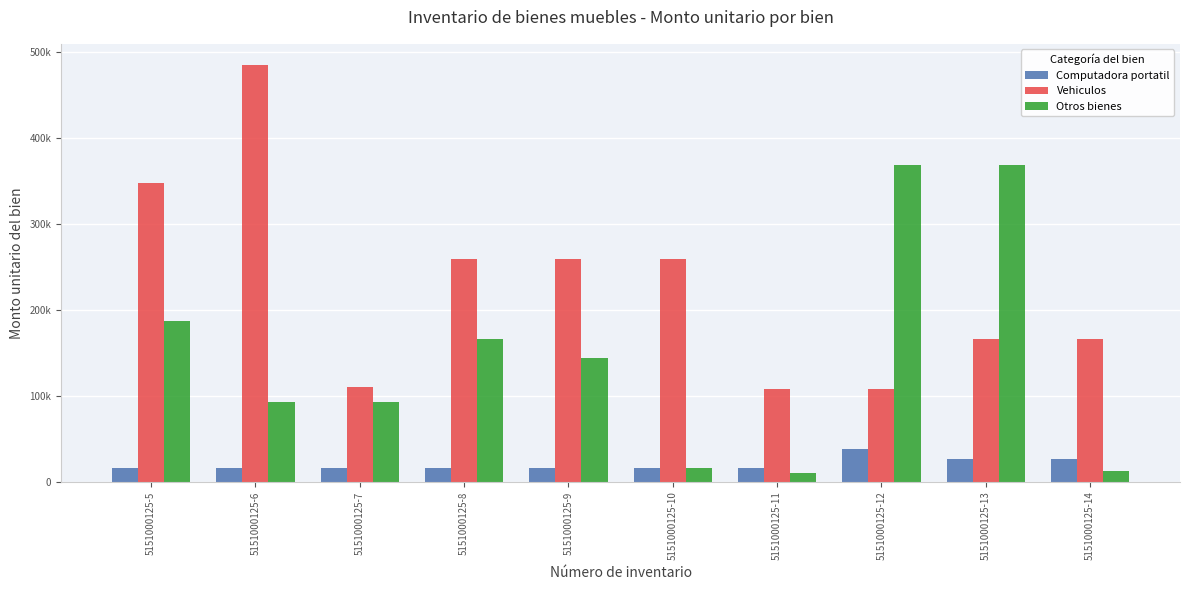

What are all the series names shown in the legend?

Computadora portatil, Vehiculos, Otros bienes